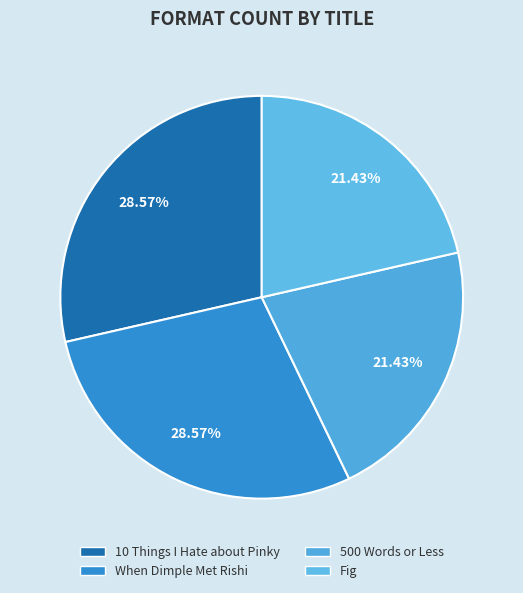

Which category has the smallest portion of the pie?

500 Words or Less